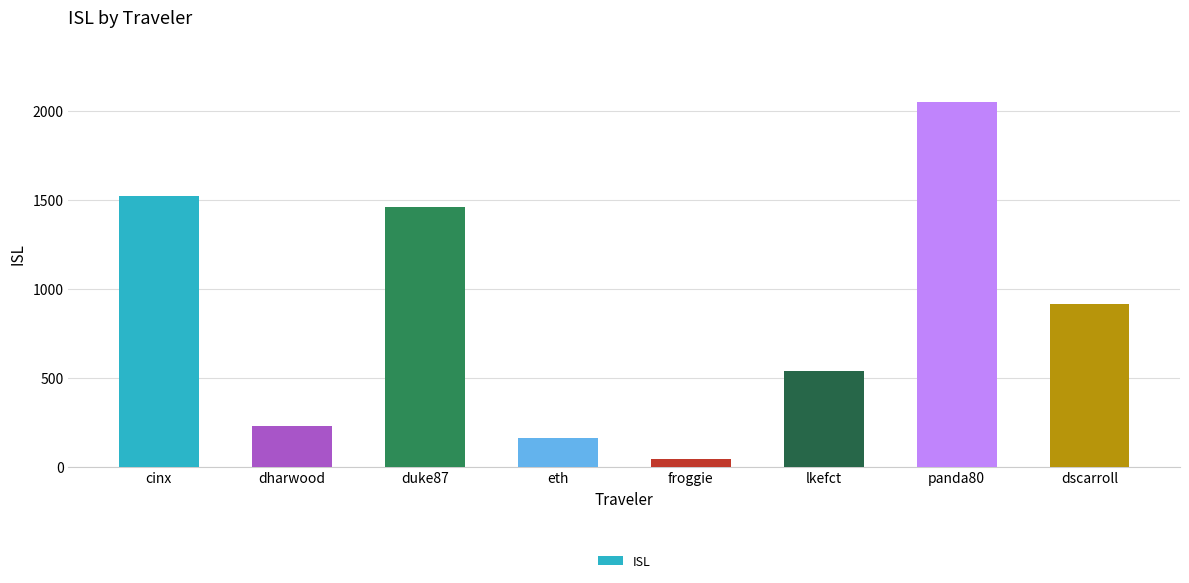

How many categories are shown in the chart?

8